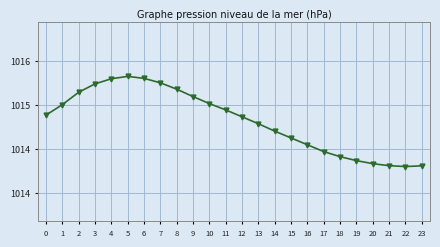

Where is the first local minimum?

22